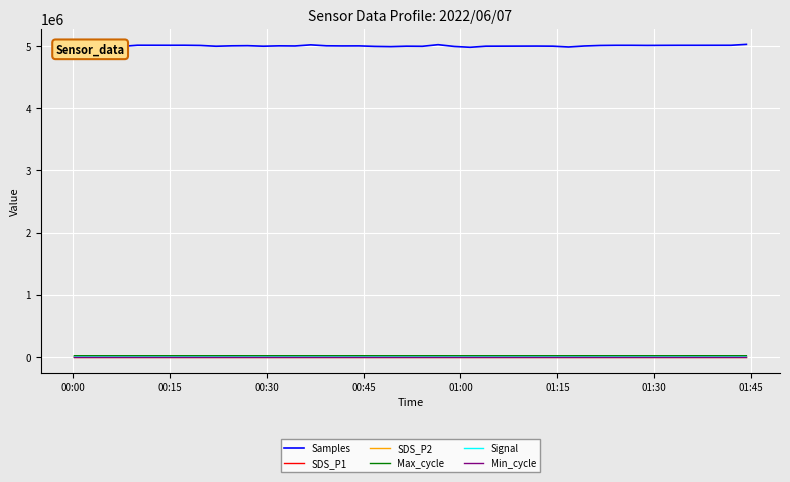

Which series has the largest range (max minus min)?

Samples